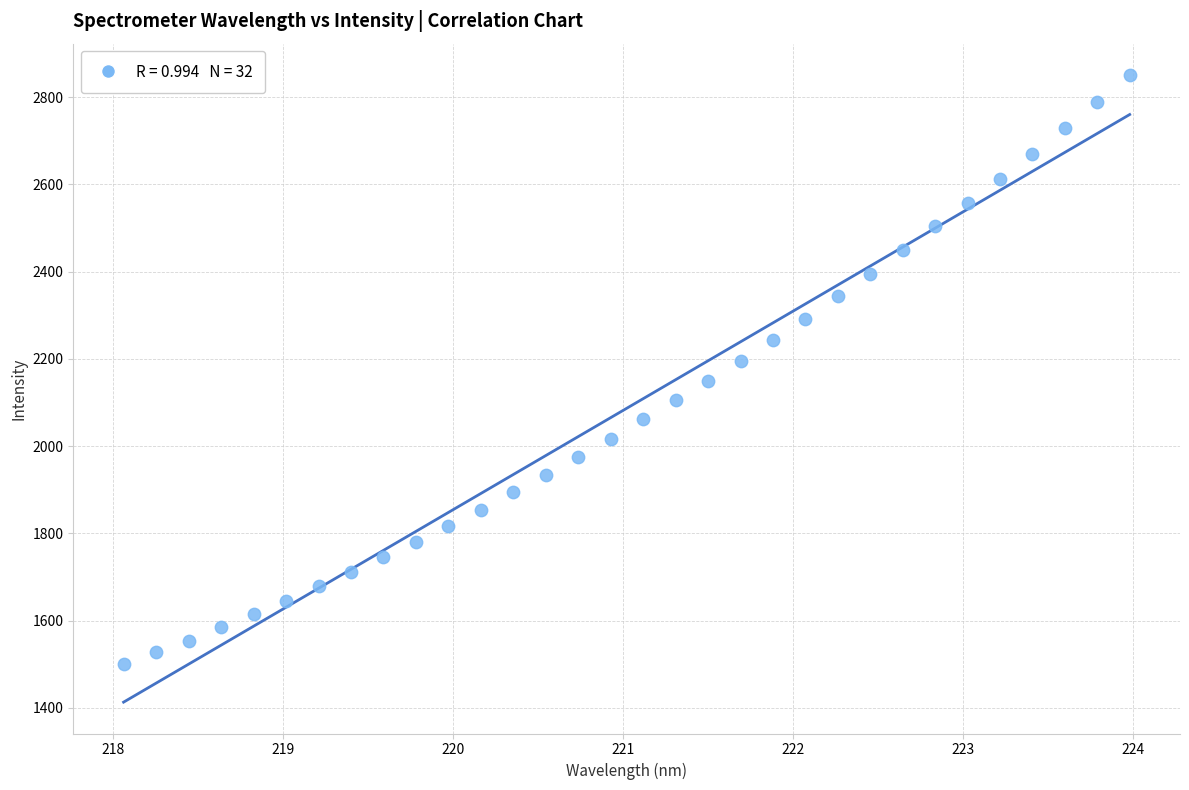

What is the range of Y values (max minus min)?

1351.0